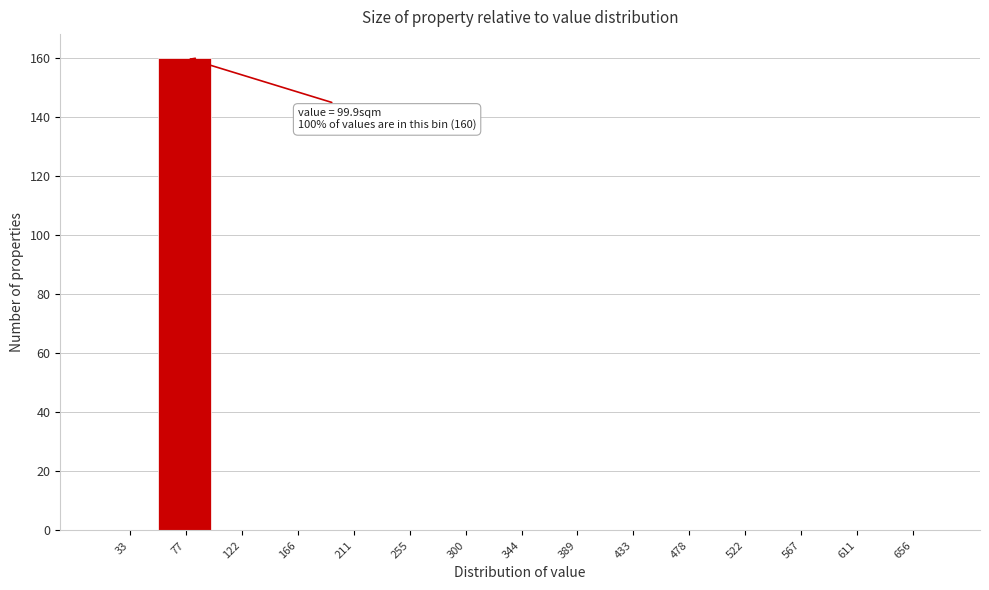

Reading left to right, extract all data points from this chart.

33=0	77=160	122=0	166=0	211=0	255=0	300=0	344=0	389=0	433=0	478=0	522=0	567=0	611=0	656=0